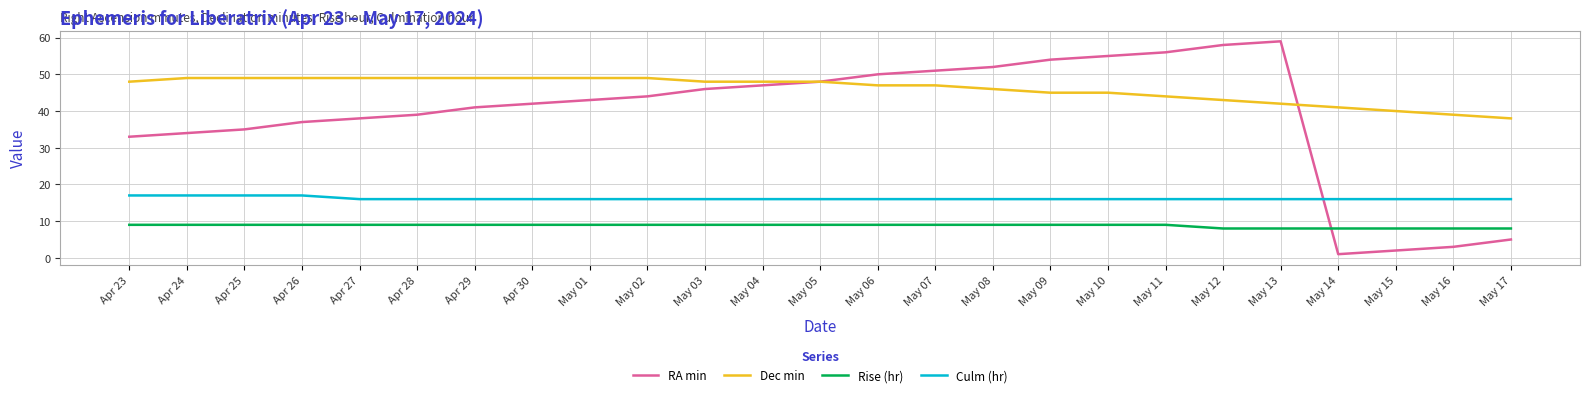

What is the average value of the Culm (hr) series?

16